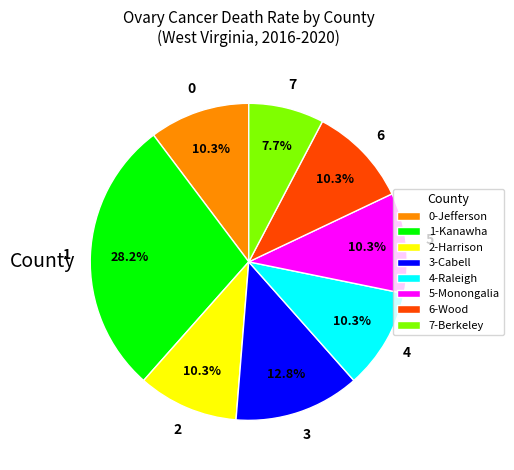

Which slice is the smallest?

7-Berkeley